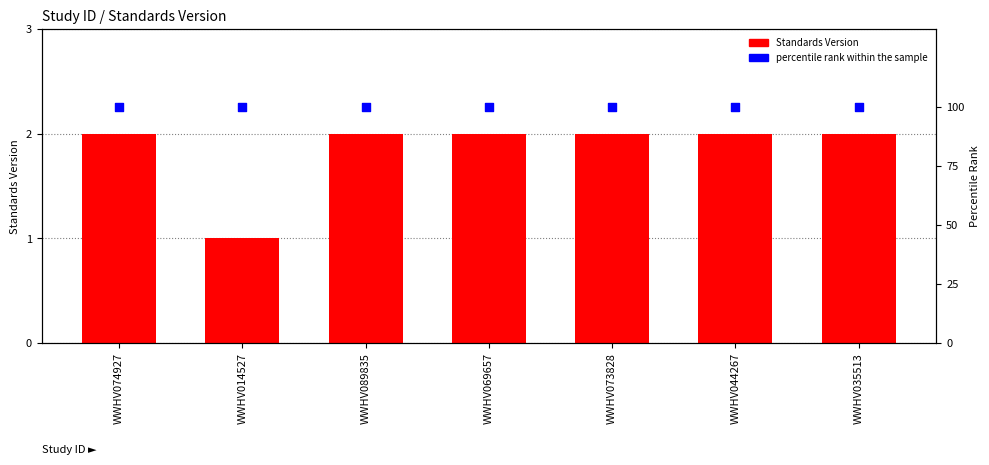

At how many categories does at least one series exceed 26?

7